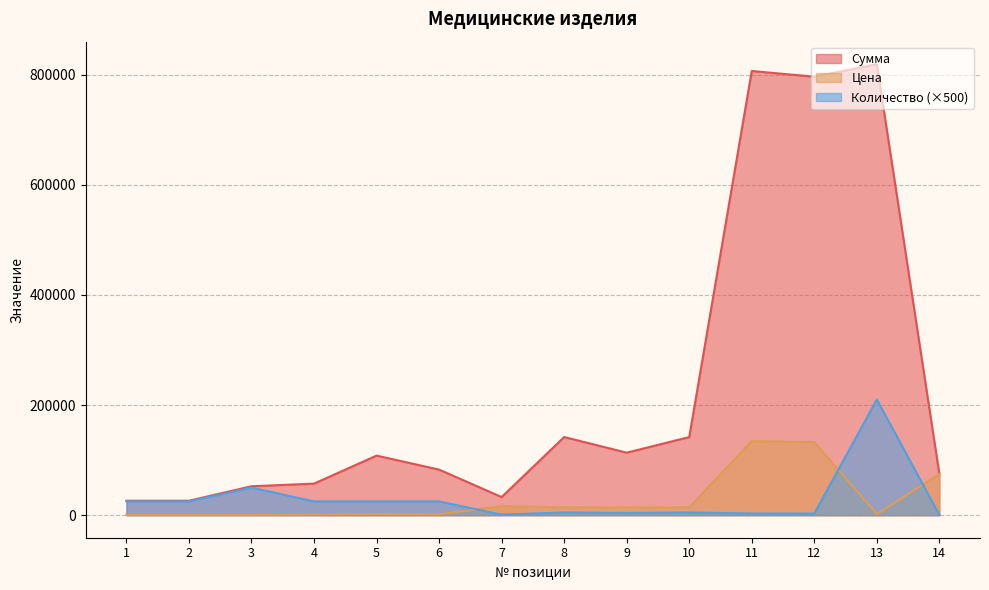

The Количество series shows 41783.9 at 1. True or false?

False